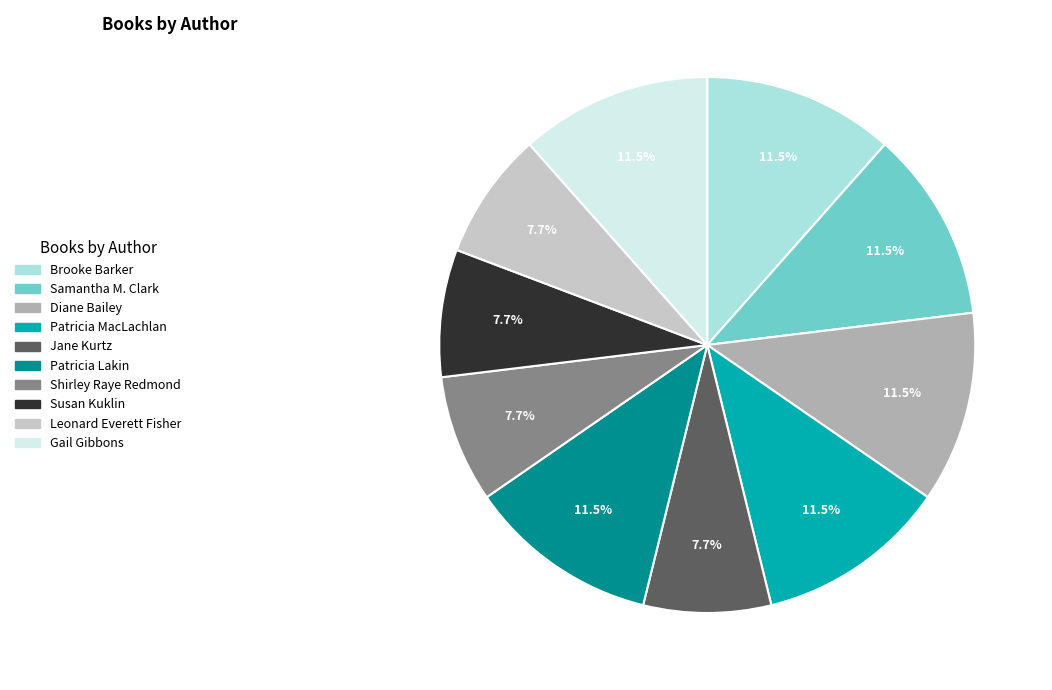

Is there a majority slice in this chart?

No